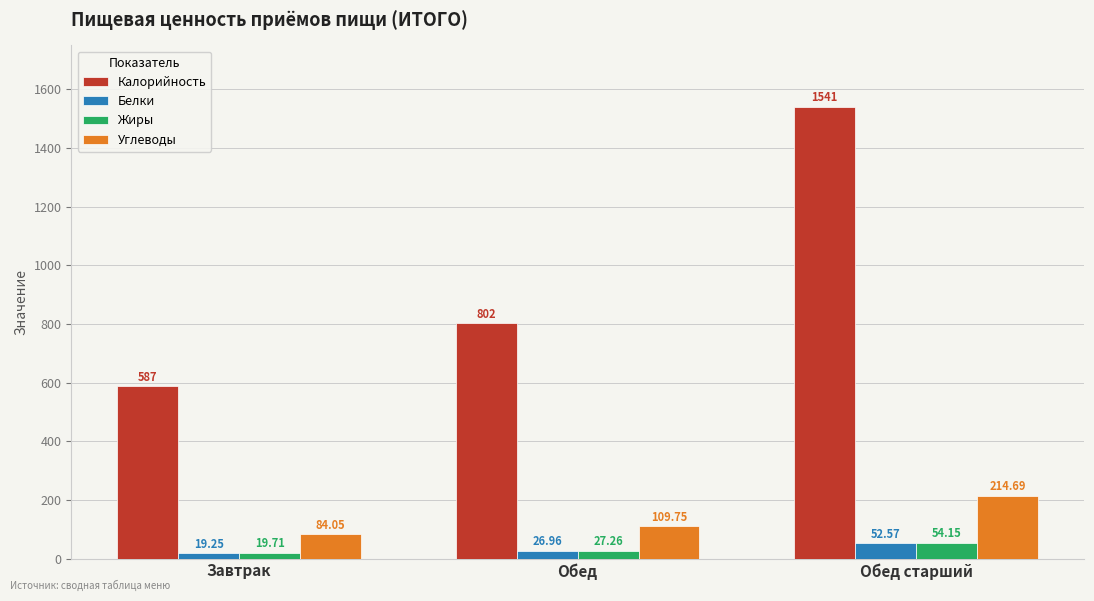

At which label does Жиры first exceed 27?

Обед